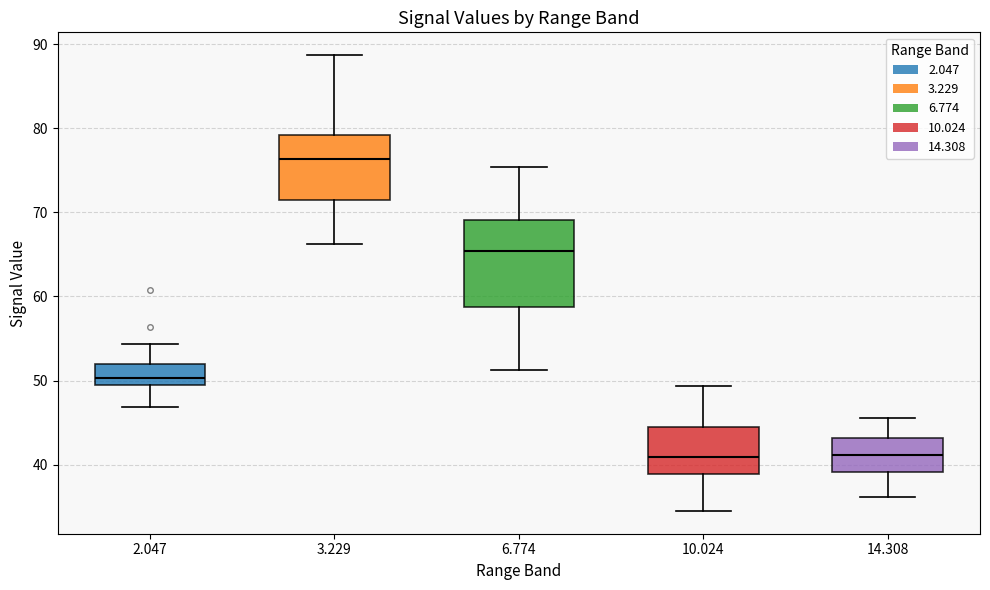

Where does the median line of the box at x = 10.024 sit on the y-axis? The values are not printed on the chart, so give them approximately, as read against the axis.

41